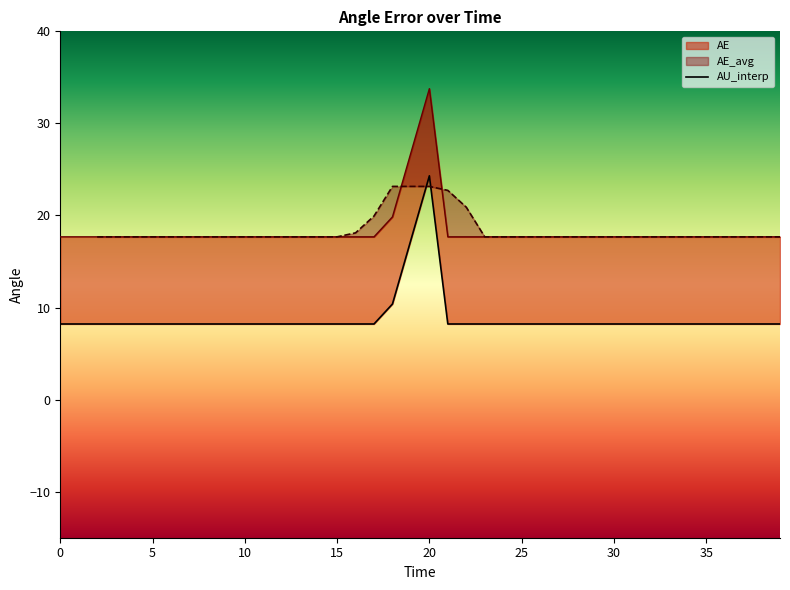

Reading left to right, what are all the values shown in this chart?

8.2	8.2	8.2	8.2	8.2	8.2	8.2	8.2	8.2	8.2	8.2	8.2	8.2	8.2	8.2	8.2	8.2	8.2	10.4	17.3	24.3	8.2	8.2	8.2	8.2	8.2	8.2	8.2	8.2	8.2	8.2	8.2	8.2	8.2	8.2	8.2	8.2	8.2	8.2	8.2